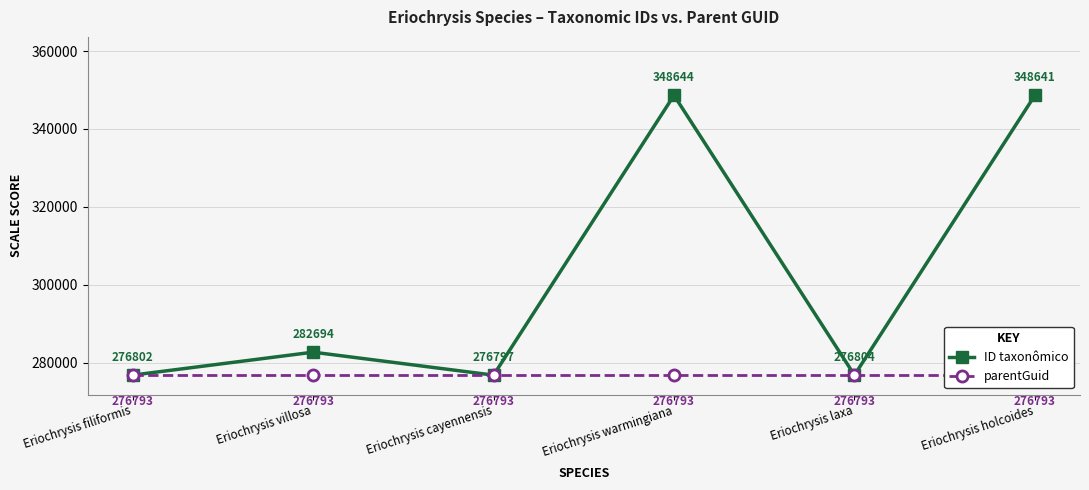

How many data points in ID taxonômico are less than 282694?

3